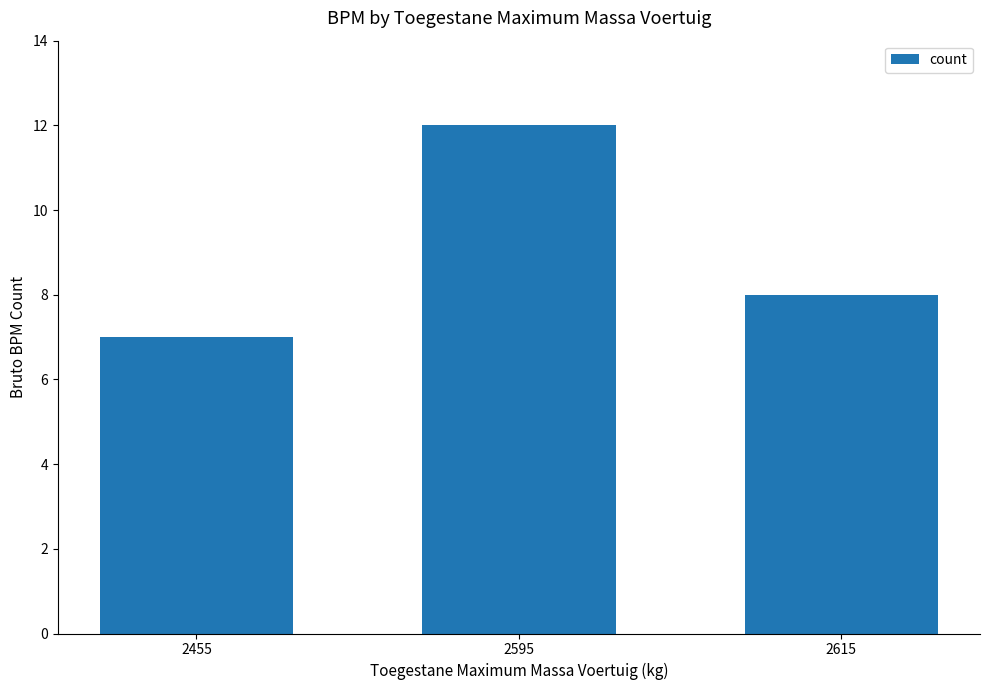

Which has a higher value, 2615 or 2455?

2615